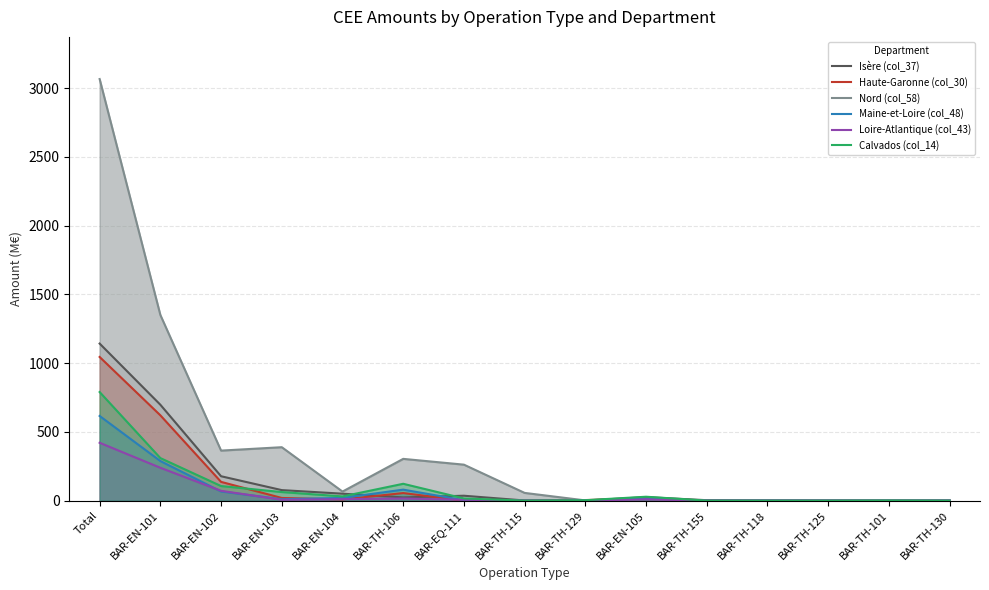

What is the difference between the maximum and minimum values in the Calvados (col_14) series?

789.7